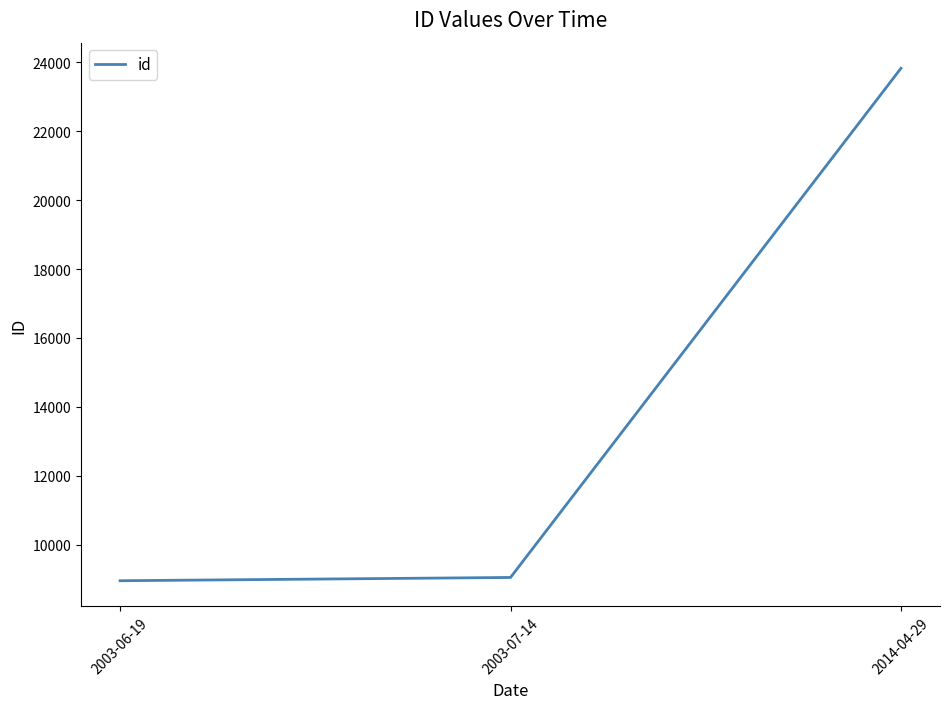

Reading left to right, list all the values displayed in this chart.

8953	9048	23826